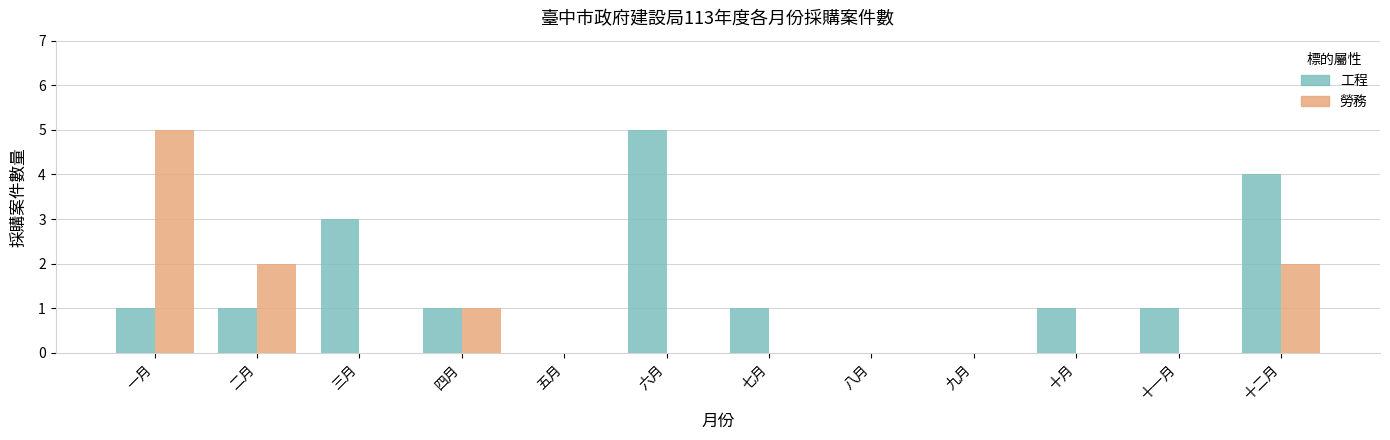

What is the difference between the 工程 values at 五月 and 一月?

1